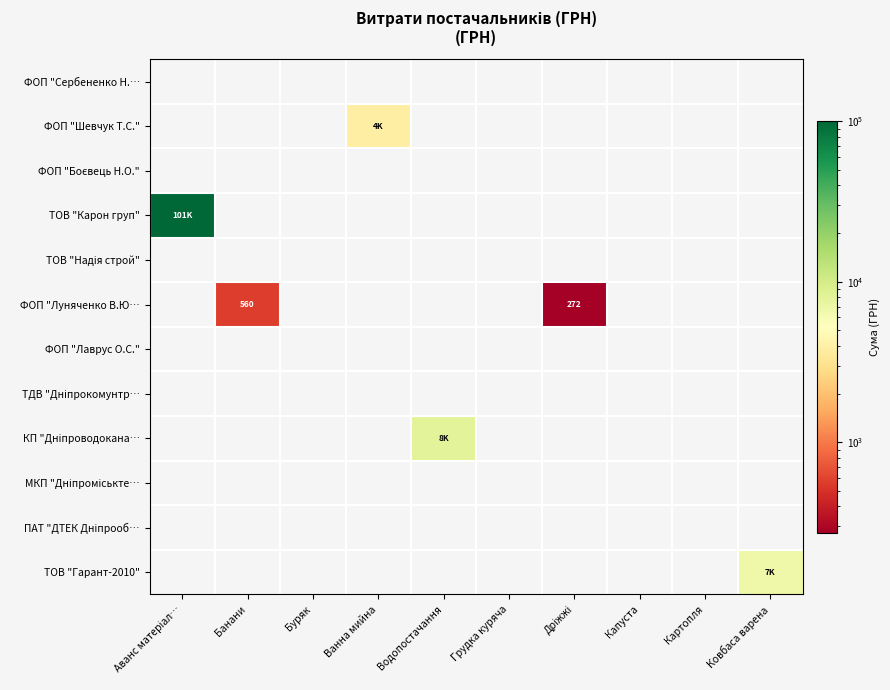

What is the total value across all series at Аванс матеріал…?

100937.1